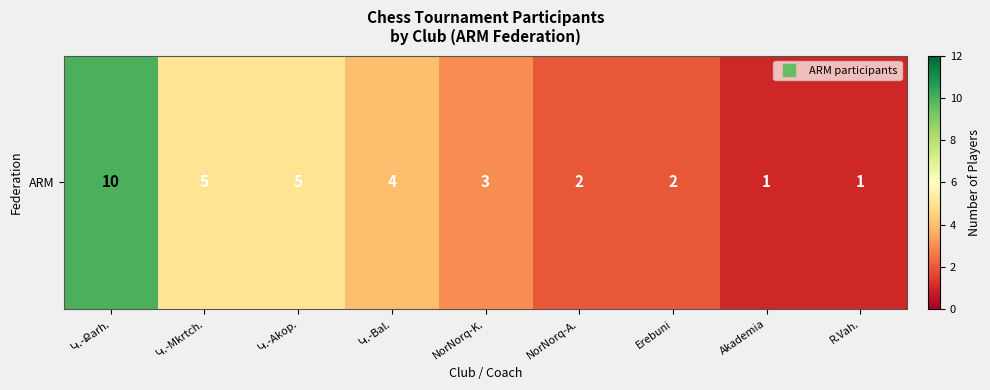

Where does the data first go above 3?

Կ.-Քarh.